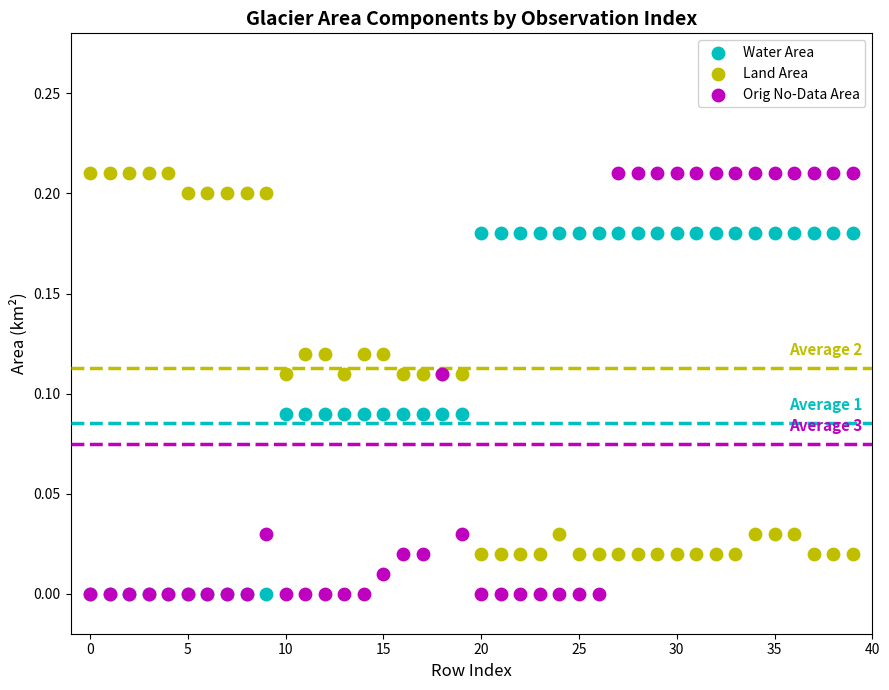

What are all the series names shown in the legend?

Water Area, Land Area, Orig No-Data Area